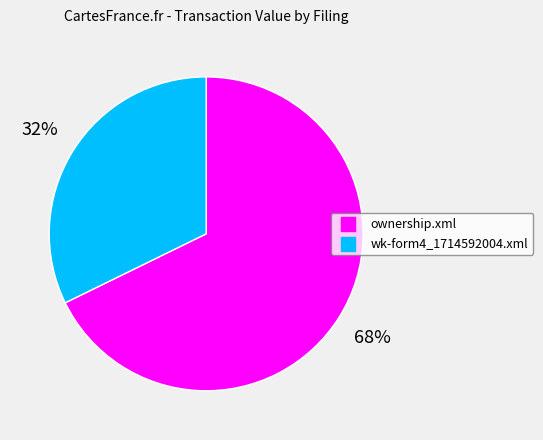

Combined, do wk-form4_1714592004.xml and ownership.xml account for over 50%?

Yes